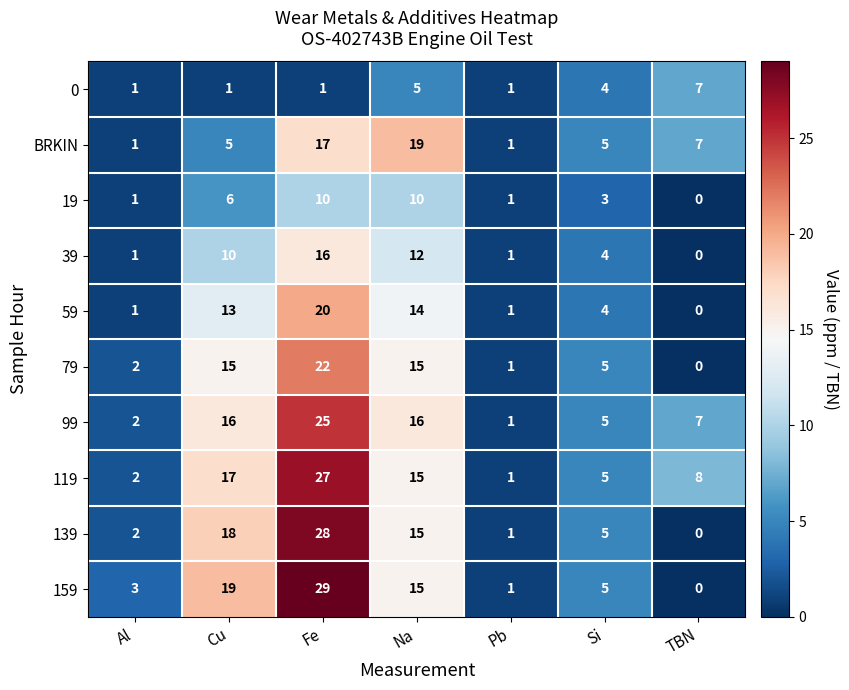

Which series has the largest total across all categories?

119